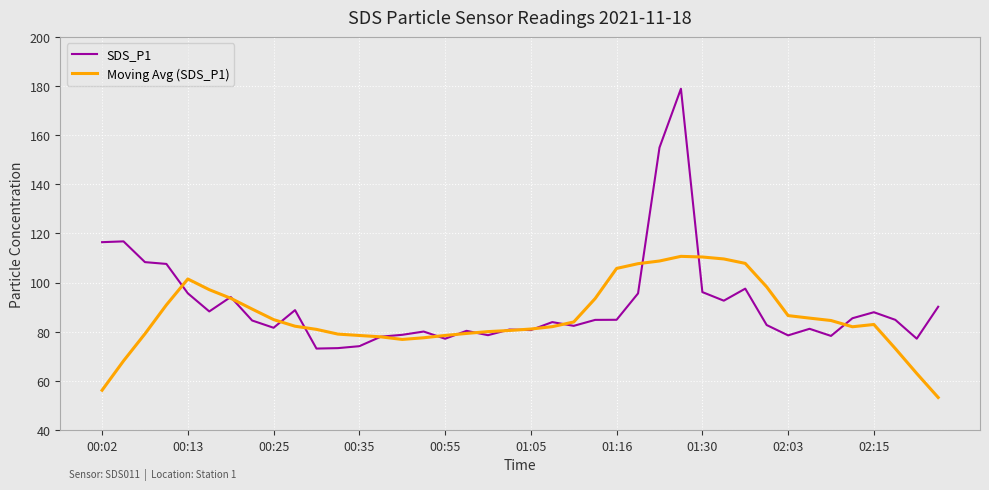

Which series has the largest range (max minus min)?

SDS_P1